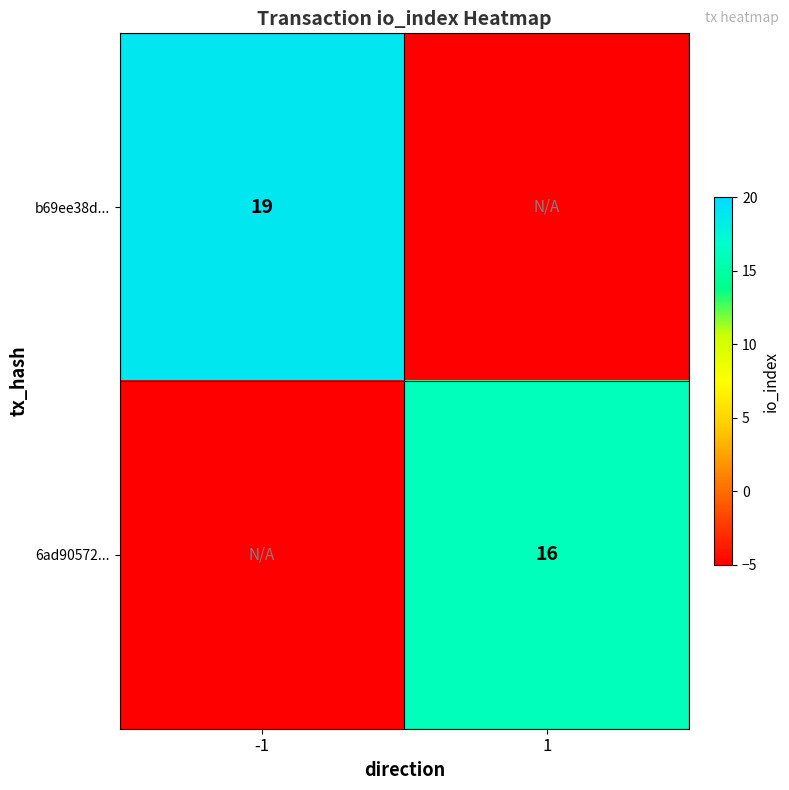

True or false: b69ee38d... has a value of 19 at -1.

True